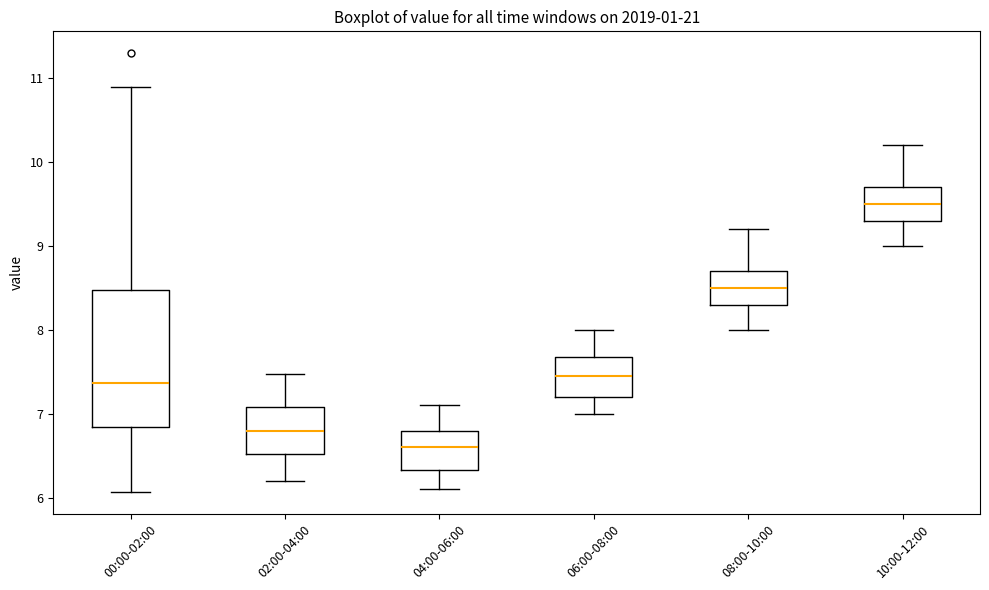

Reading left to right, transcribe this box plot: for each box, give where its median line is, the range the box spans, and where its two whiskers end, as read against the y-axis. The values are not printed on the chart, so give them approximately, as read against the axis.

00:00-02:00: median 7.4, box 6.8 to 8.5, whiskers 6.1 to 10.9
02:00-04:00: median 6.8, box 6.5 to 7.1, whiskers 6.2 to 7.5
04:00-06:00: median 6.6, box 6.3 to 6.8, whiskers 6.1 to 7.1
06:00-08:00: median 7.5, box 7.2 to 7.7, whiskers 7.0 to 8.0
08:00-10:00: median 8.5, box 8.3 to 8.7, whiskers 8.0 to 9.2
10:00-12:00: median 9.5, box 9.3 to 9.7, whiskers 9.0 to 10.2